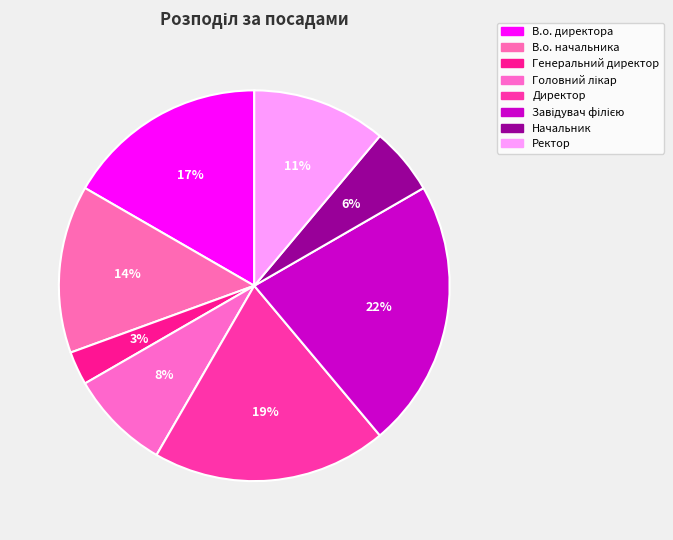

Does Генеральний директор account for over 50% of the chart?

No